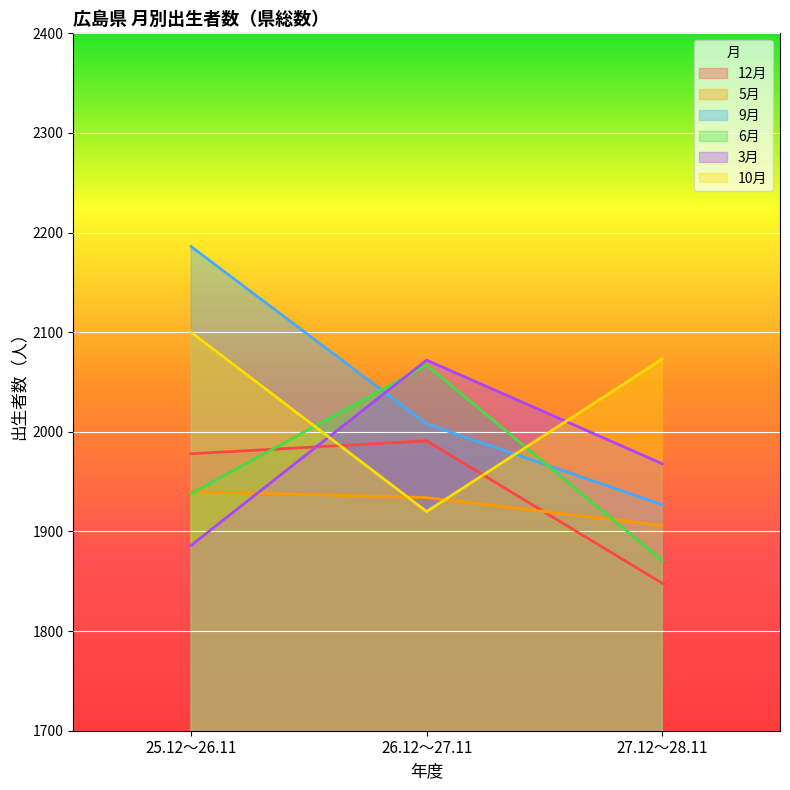

True or false: 5月 has a value of 1028 at 25.12～26.11.

False